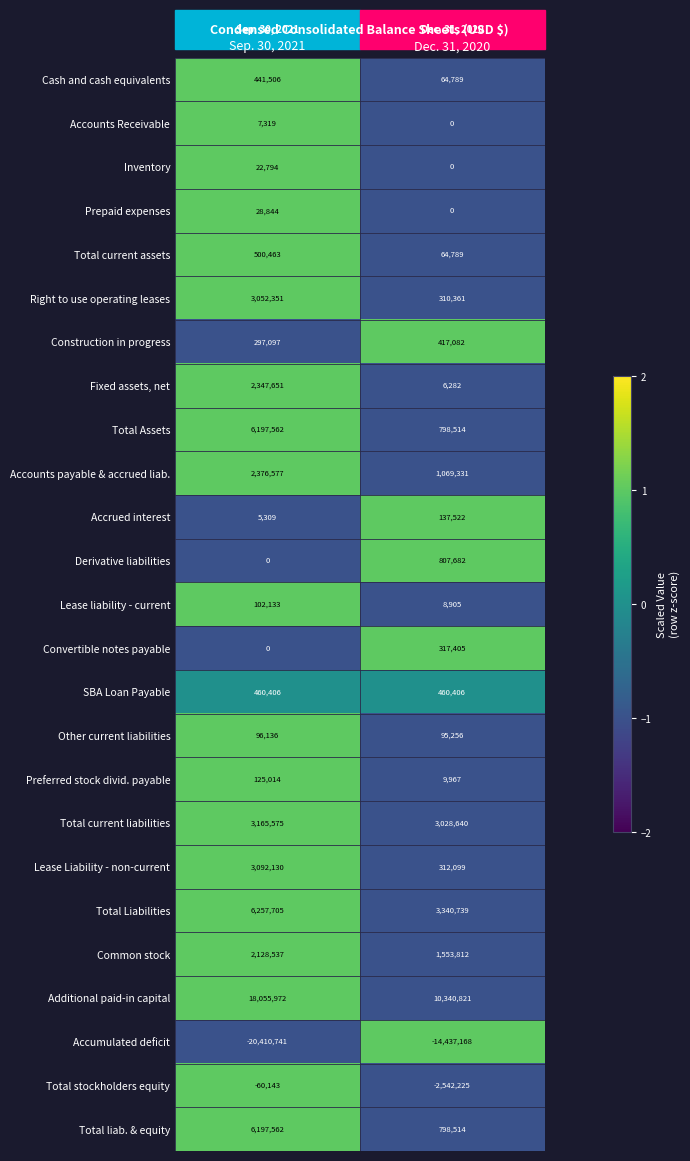

What is the spread (max minus min) of values at Sep. 30, 2021?

38466713